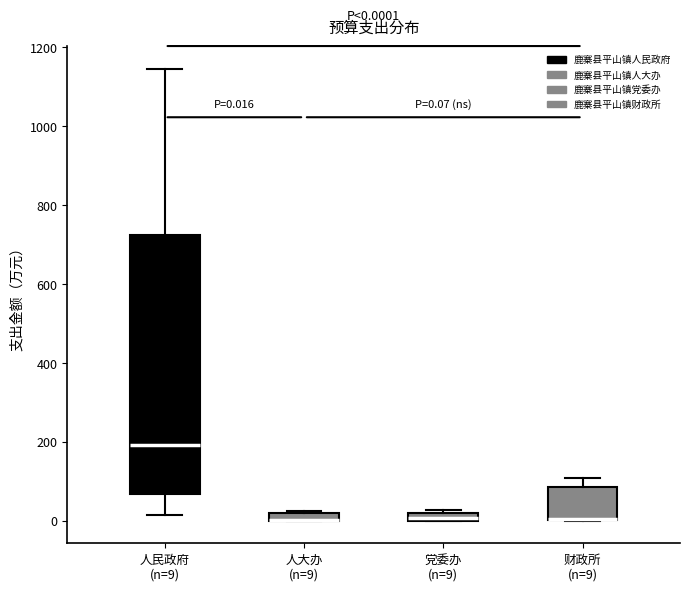

Comparing the boxes themselves (not the whiskers), which one is the tallest?

人民政府 (n=9)